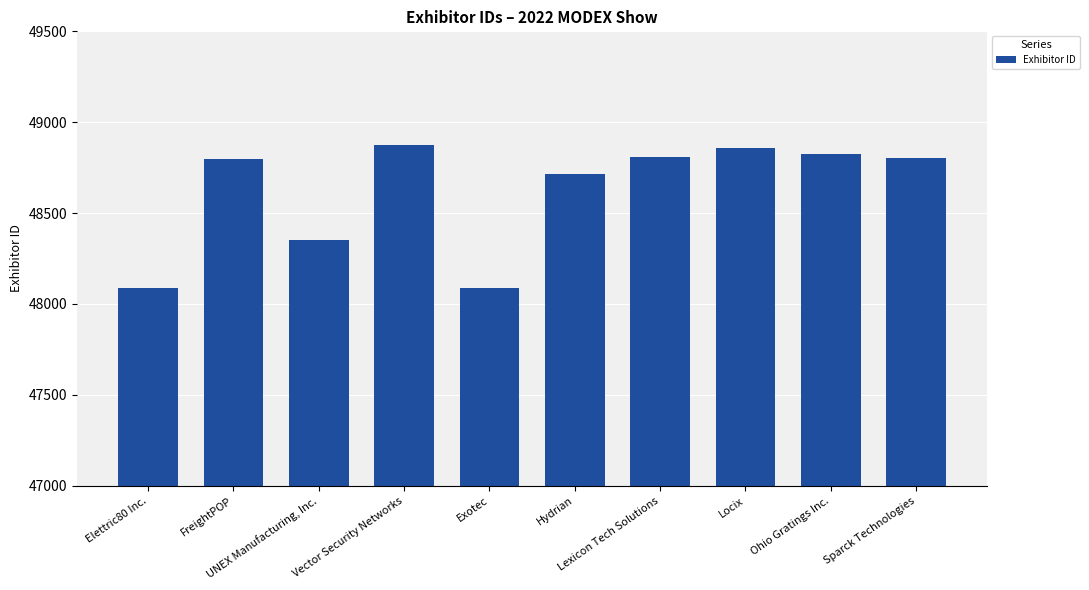

How many data points does each series have?

10